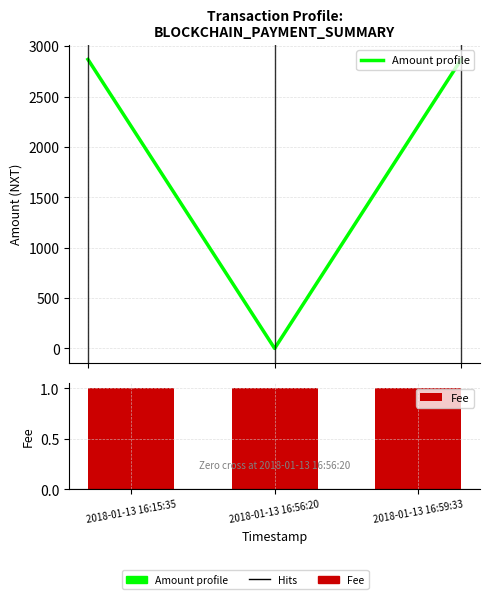

What is the difference between the maximum and second lowest values in the Amount profile series?

2.0